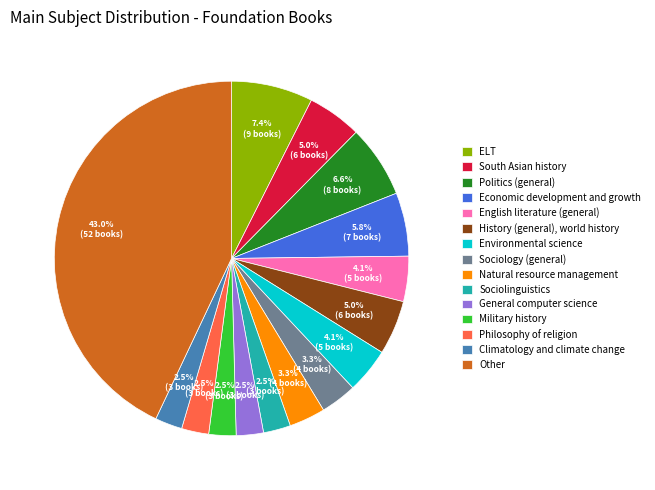

To the nearest percent, what portion does Natural resource management represent?

3%